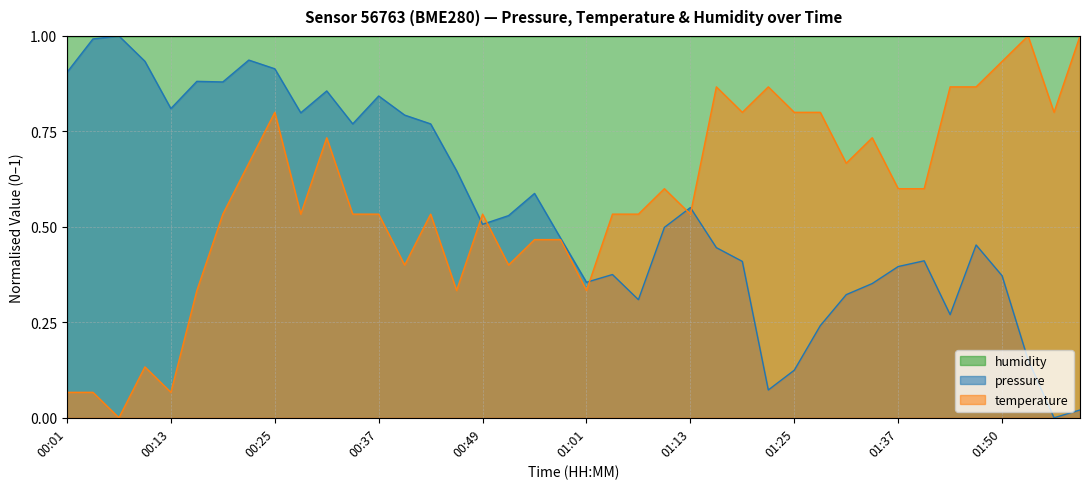

At which category is the sum across all series the highest?

00:25